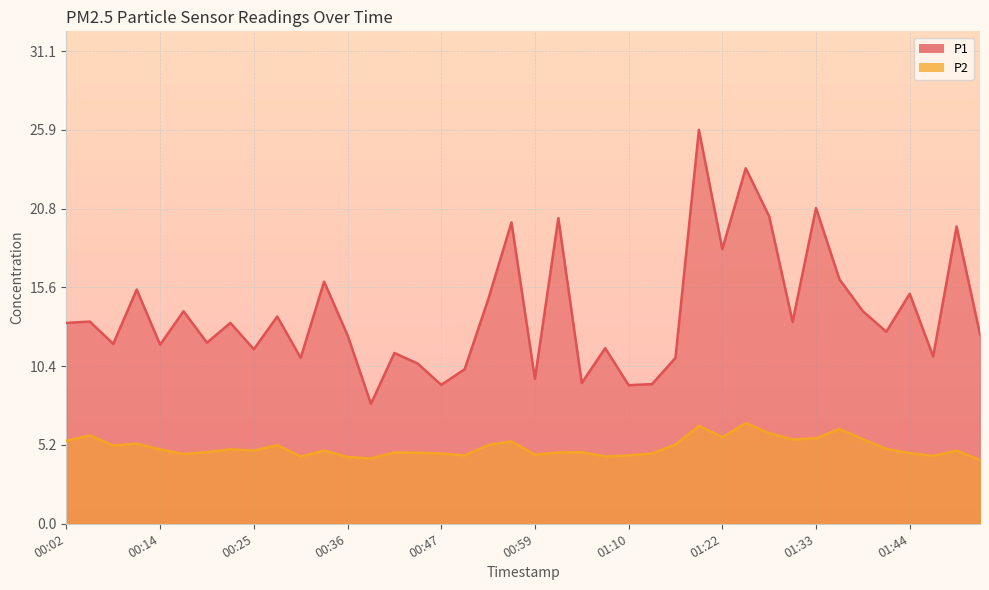

Does the chart have visible grid lines?

Yes